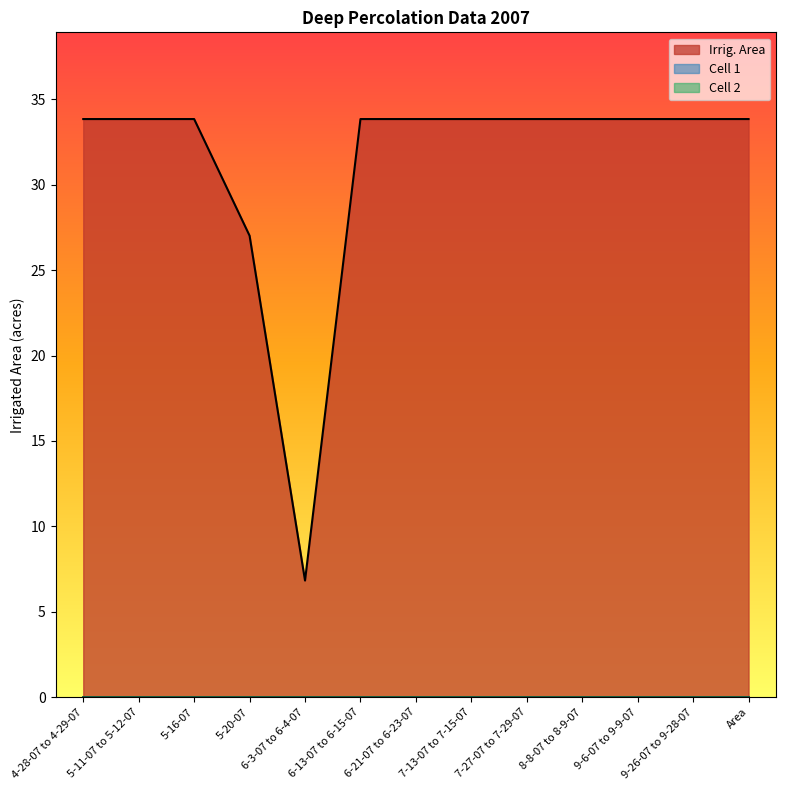

True or false: Cell 2 and Cell 1 cross at least once.

False